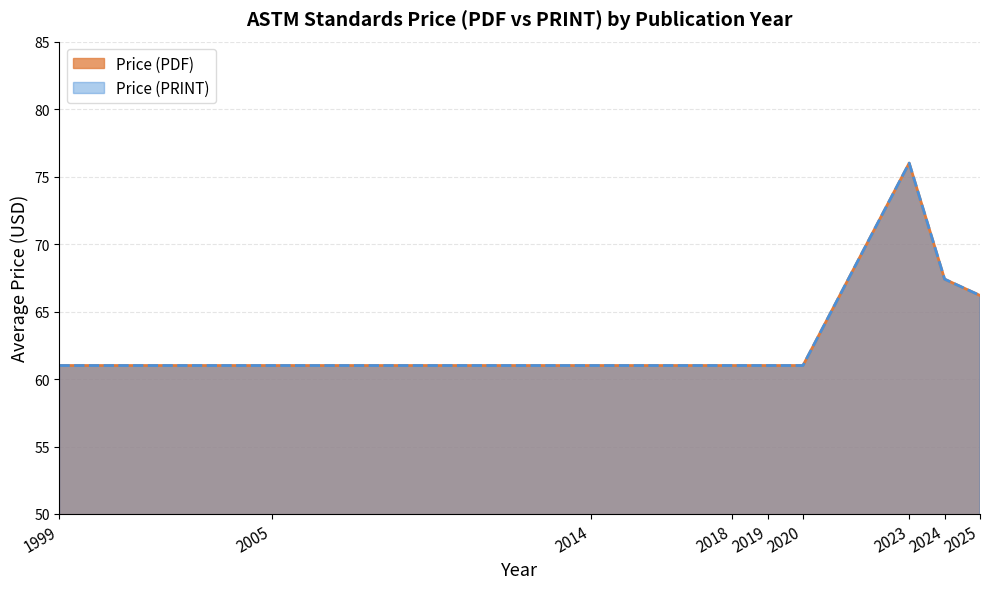

Which series has the largest range (max minus min)?

Price (PDF)